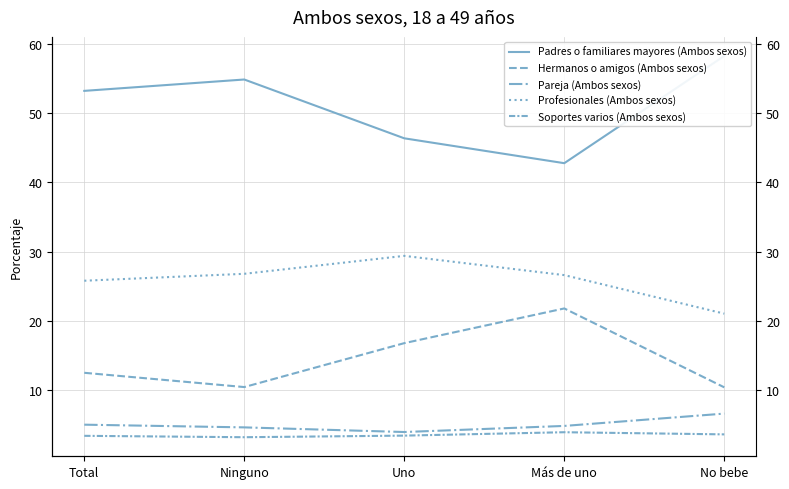

What are all the series names shown in the legend?

Padres o familiares mayores (Ambos sexos), Hermanos o amigos (Ambos sexos), Pareja (Ambos sexos), Profesionales (Ambos sexos), Soportes varios (Ambos sexos)